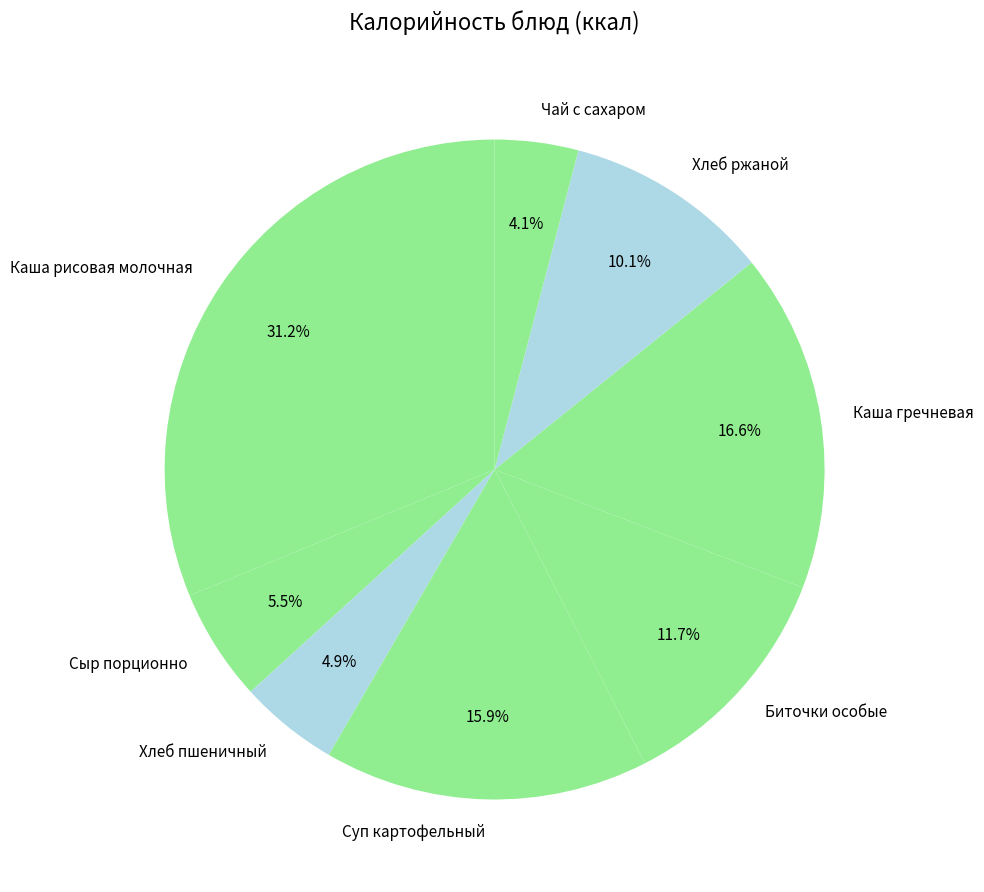

Which has a higher value, Каша рисовая молочная or Сыр порционно?

Каша рисовая молочная